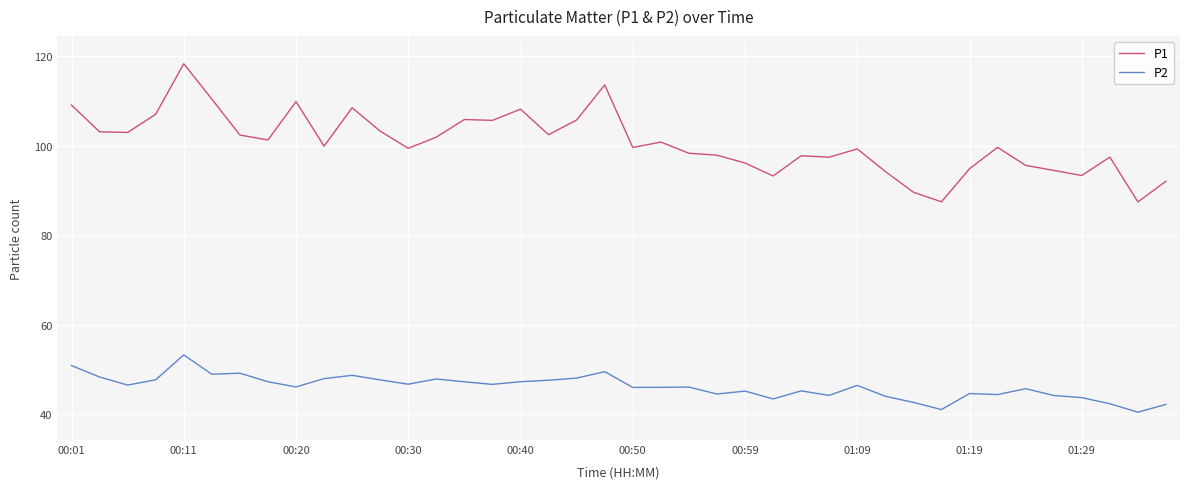

What is the difference between the maximum and minimum values in the P1 series?

30.9